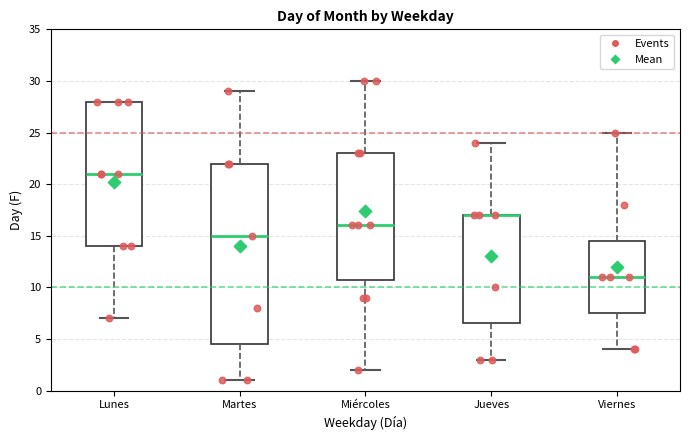

Reading left to right, read every box against the y-axis: the position of its median line, the range the box covers, and the ends of its whiskers. The values are not printed on the chart, so give them approximately, as read against the axis.

Lunes: median 21.0, box 14.0 to 28.0, whiskers 7.0 to 28.0
Martes: median 15.0, box 4.5 to 22.0, whiskers 1.0 to 29.0
Miércoles: median 16.0, box 11.0 to 23.0, whiskers 2.0 to 30.0
Jueves: median 17.0 (drawn on the box's upper edge), box 6.5 to 17.0, whiskers 3.0 to 24.0
Viernes: median 11.0, box 7.5 to 14.5, whiskers 4.0 to 25.0